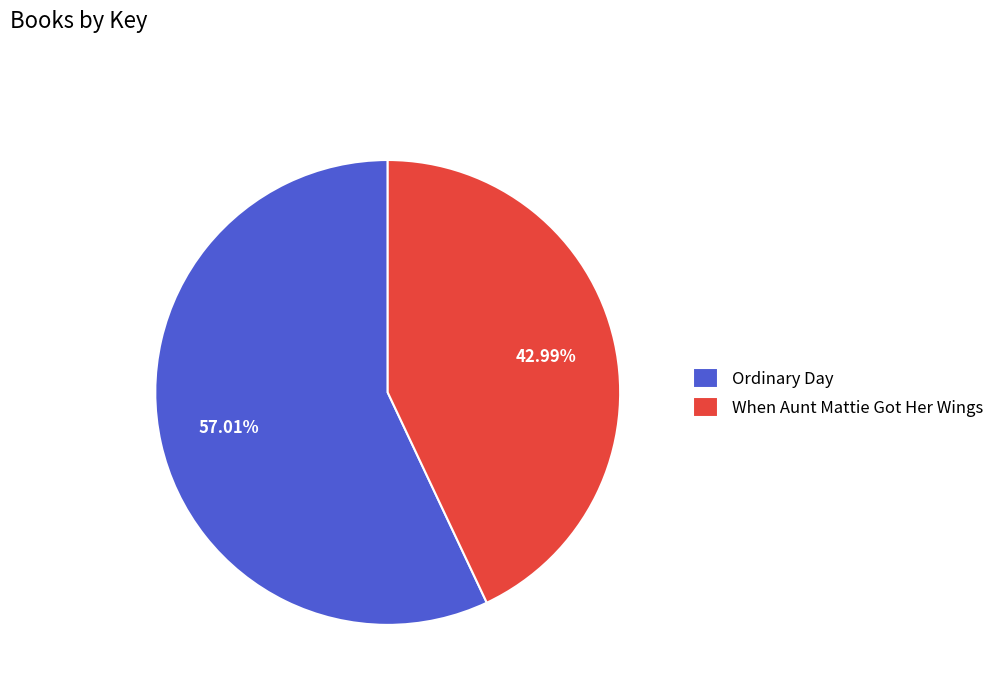

To the nearest percent, what is the difference between the Ordinary Day and When Aunt Mattie Got Her Wings slice percentages?

14%